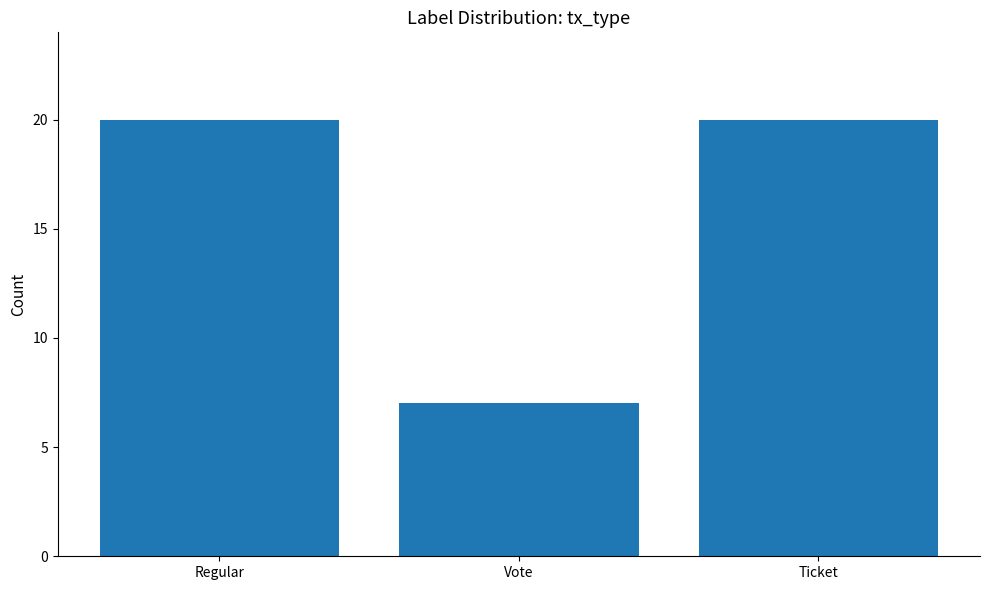

Approximately how many times larger is the value at Regular compared to Ticket?

1.0